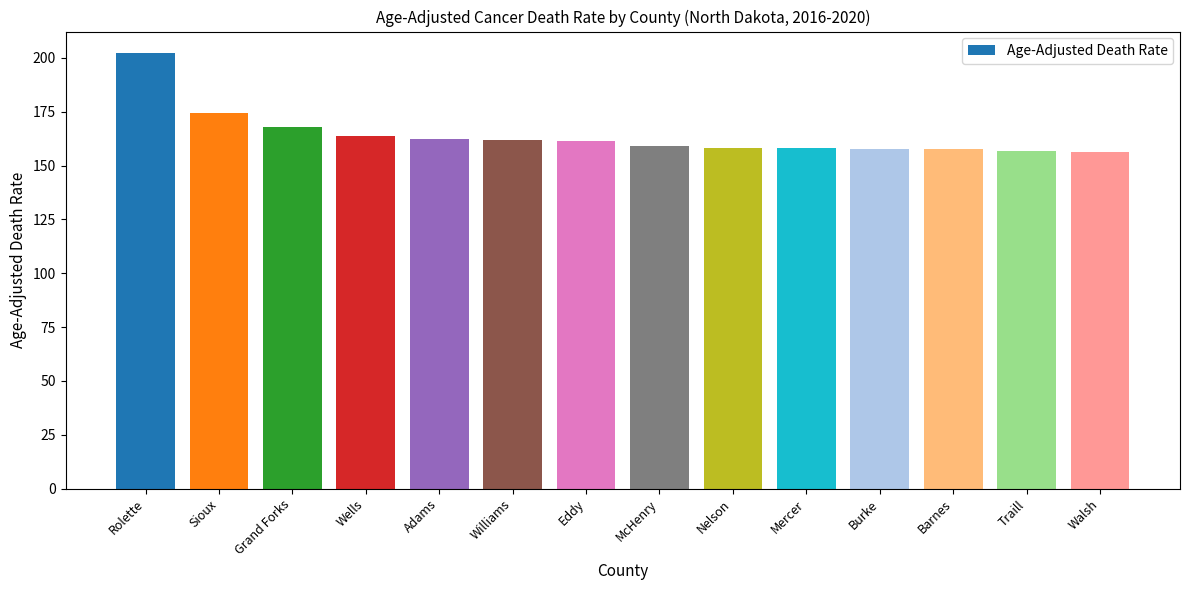

The chart shows a value of 162.1 at Adams. True or false?

True